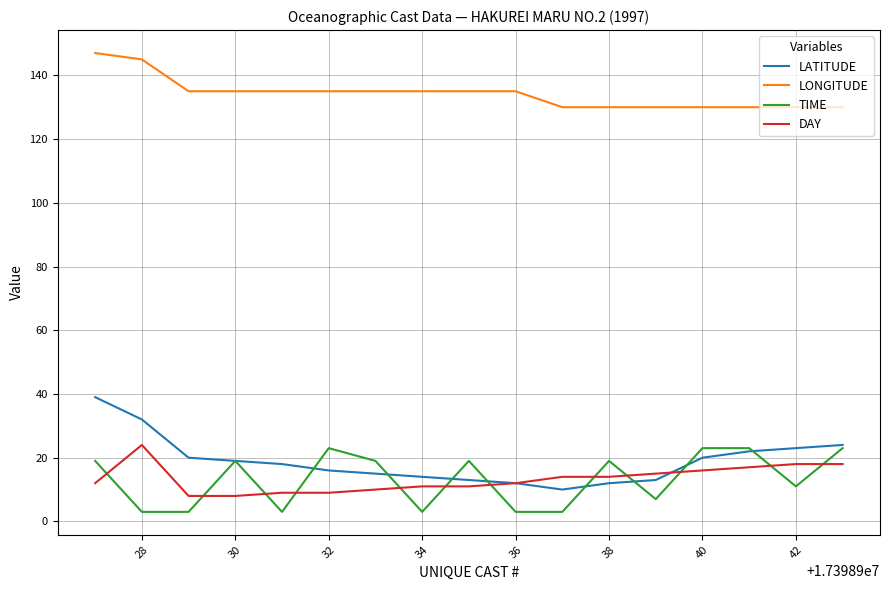

How many lines are shown in the chart?

4